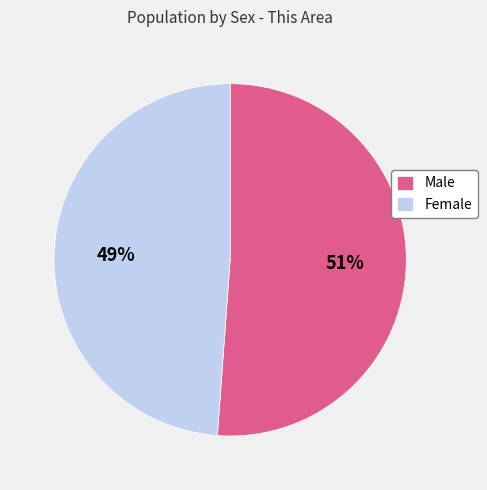

Do Female and Male together represent more than half of the pie?

Yes